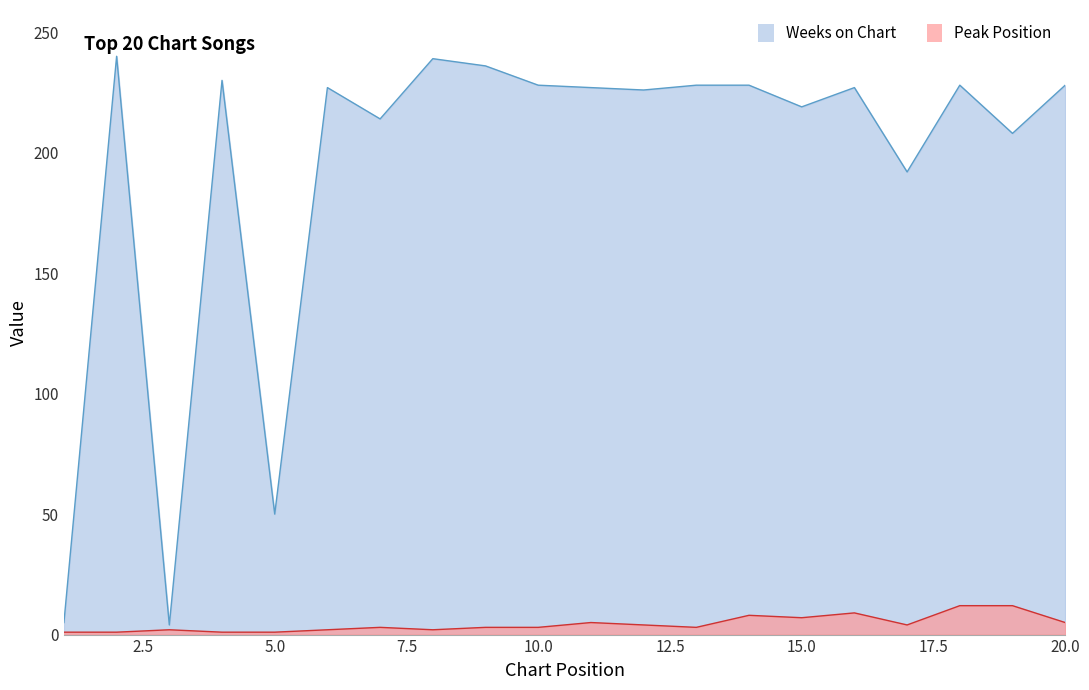

Which series has the widest spread of values?

Weeks on Chart